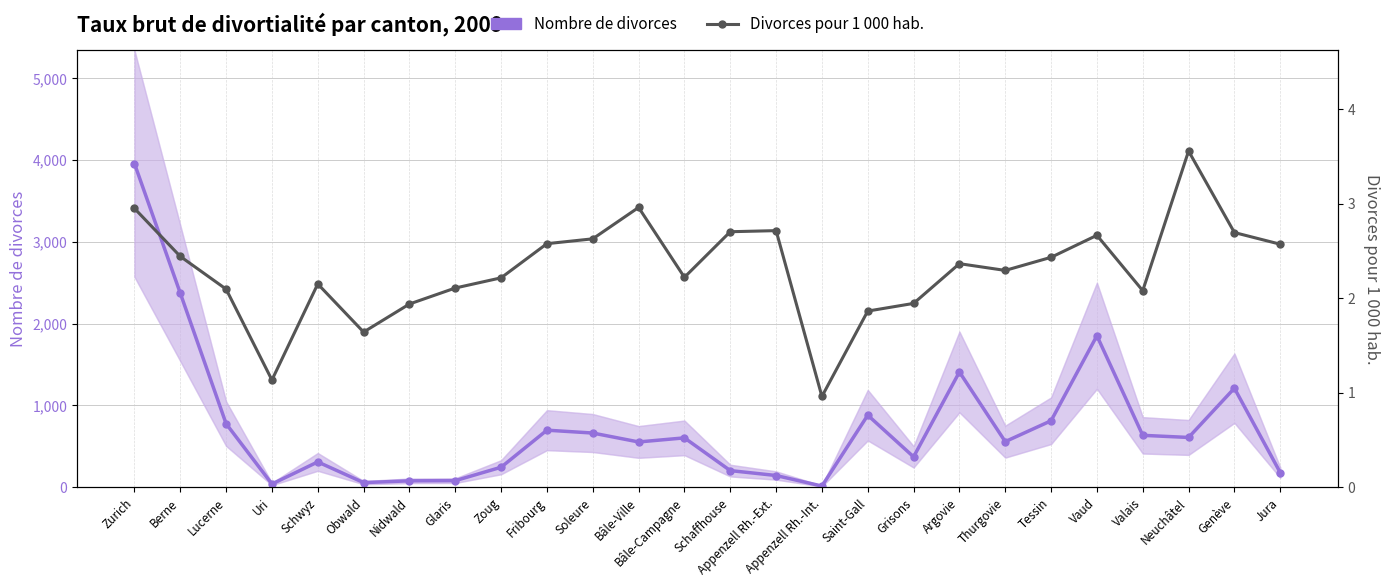

How many interior local peaks does the Divorces pour 1 000 hab. series have?

6